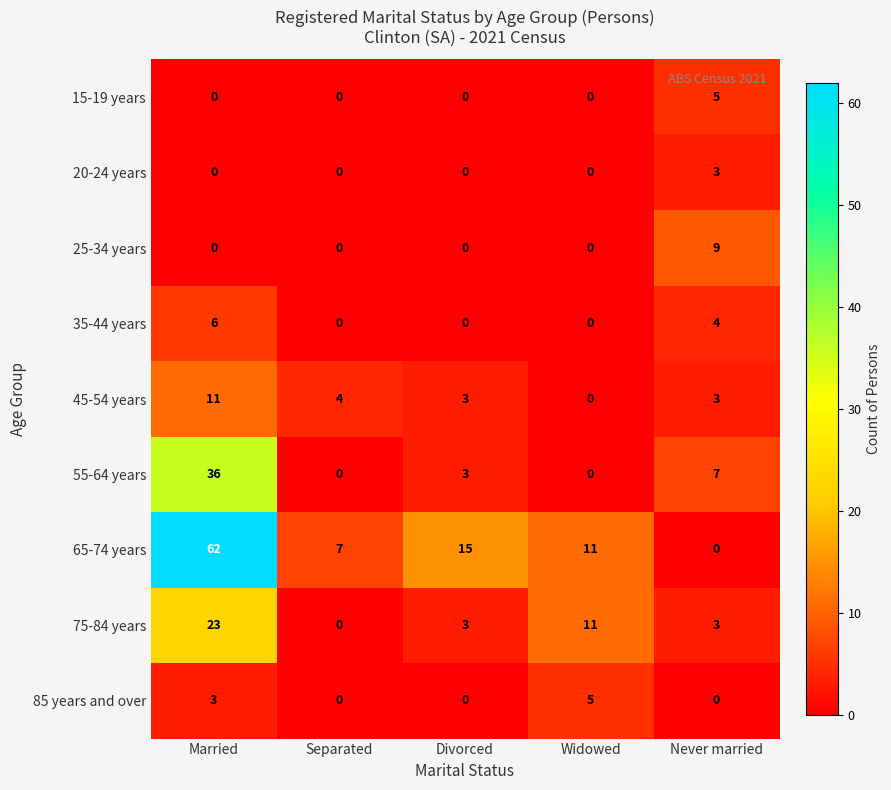

True or false: 45-54 years has a value of 3 at Divorced.

True